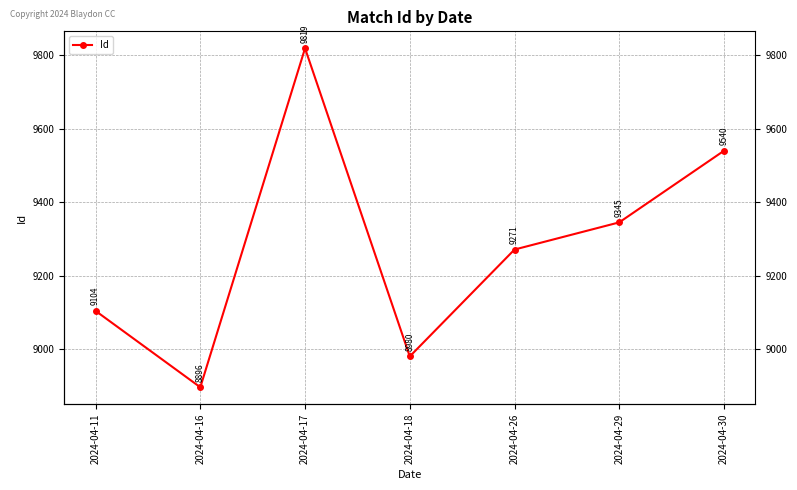

Reading left to right, list all the values displayed in this chart.

9104	8896	9819	8980	9271	9345	9540